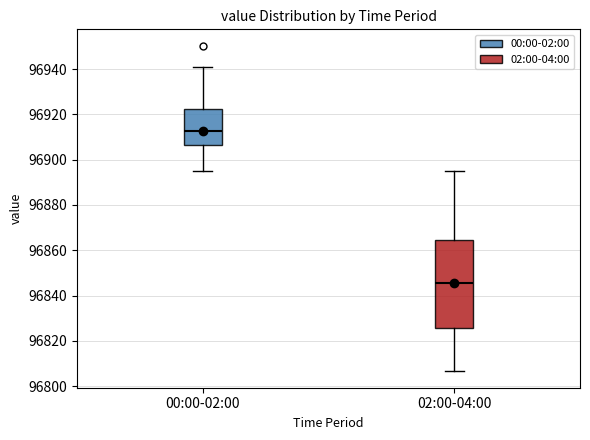

Reading left to right, transcribe this box plot: for each box, give where its median line is, the range the box spans, and where its two whiskers end, as read against the y-axis. The values are not printed on the chart, so give them approximately, as read against the axis.

00:00-02:00: median 96912, box 96906 to 96922, whiskers 96894 to 96940
02:00-04:00: median 96846, box 96826 to 96864, whiskers 96806 to 96896